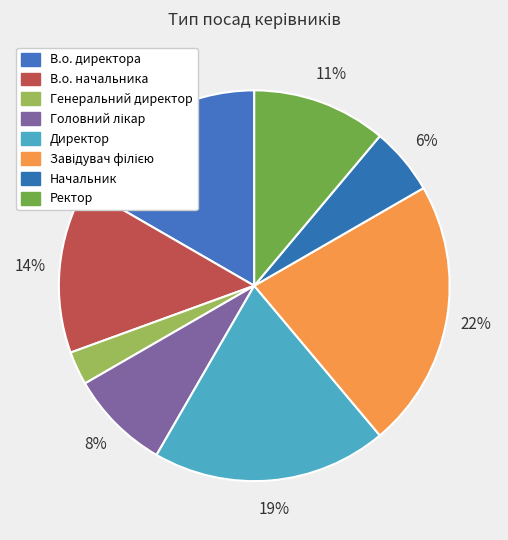

Is there a majority slice in this chart?

No